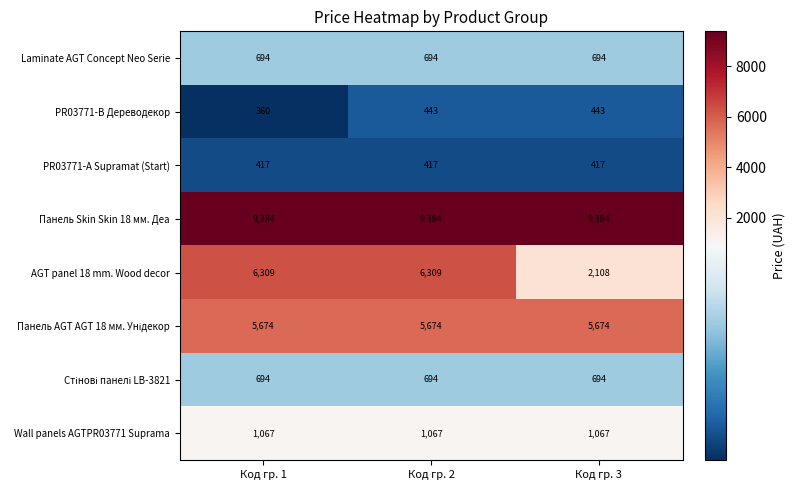

What is the spread (max minus min) of values at Код гр. 3?

8967